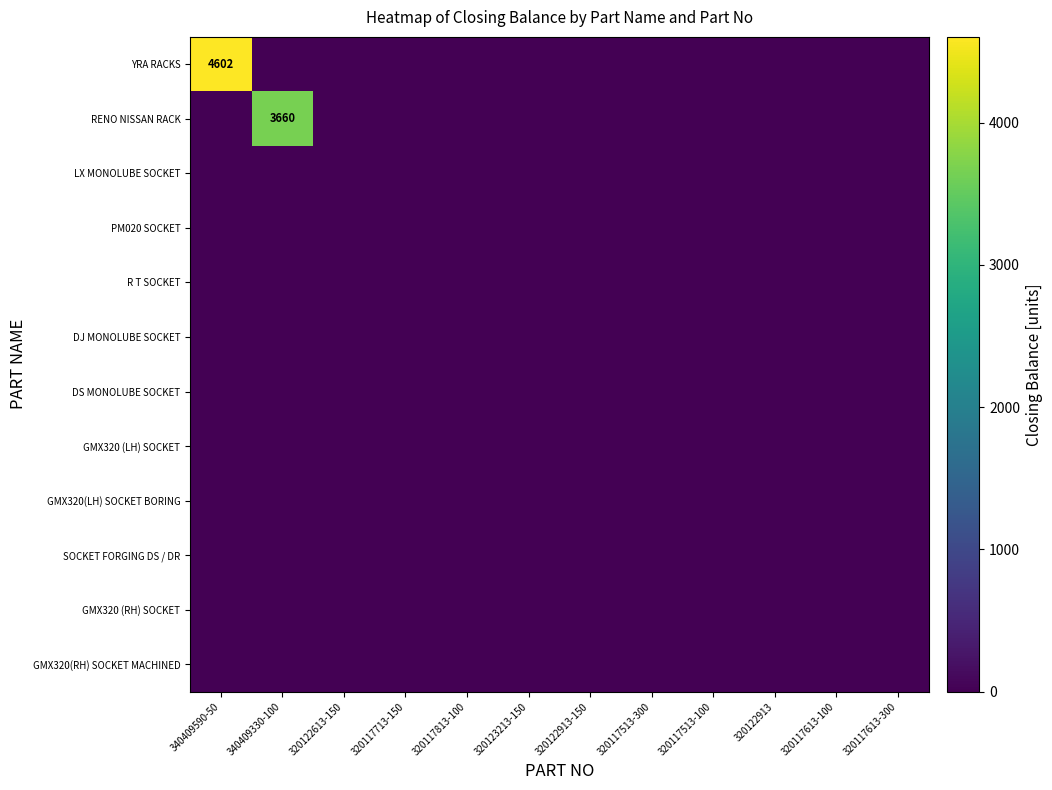

Which series has the widest spread of values?

YRA RACKS